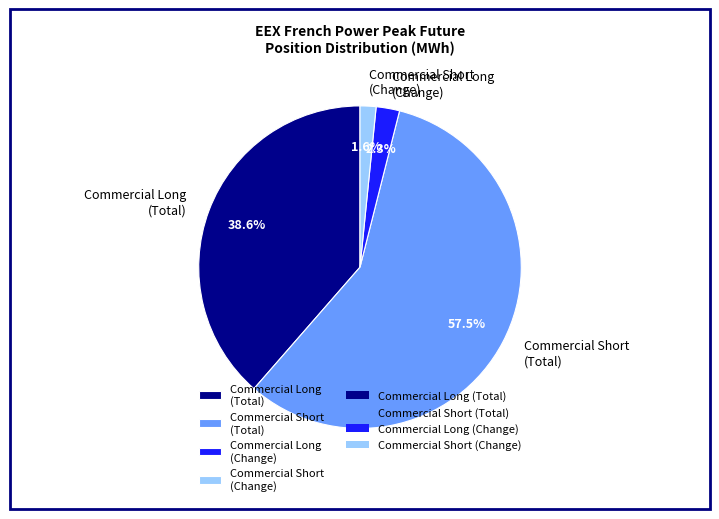

Does any single category account for the majority?

Yes